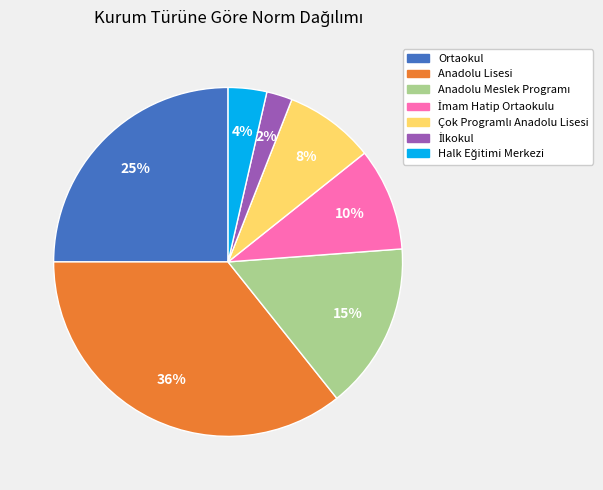

What is the largest slice in the pie chart?

Anadolu Lisesi